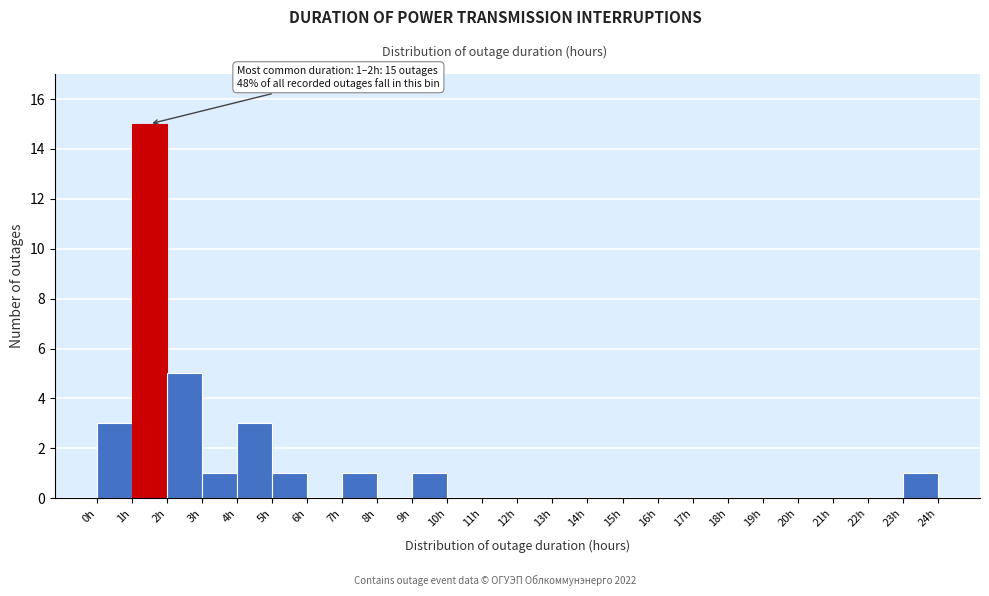

Which range on the x-axis has the tallest bar?

1 to 2